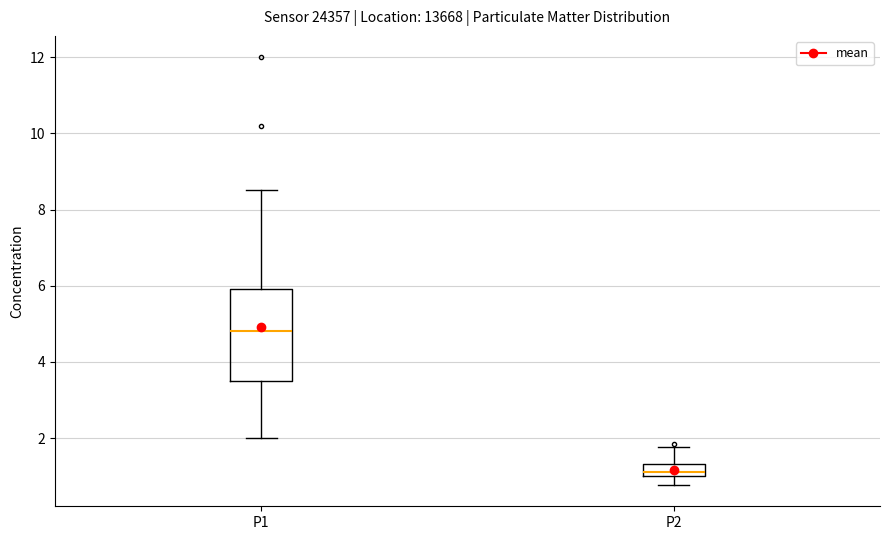

Where is the lower edge of the box for P2 on the y-axis? The values are not printed on the chart, so give them approximately, as read against the axis.

1.0